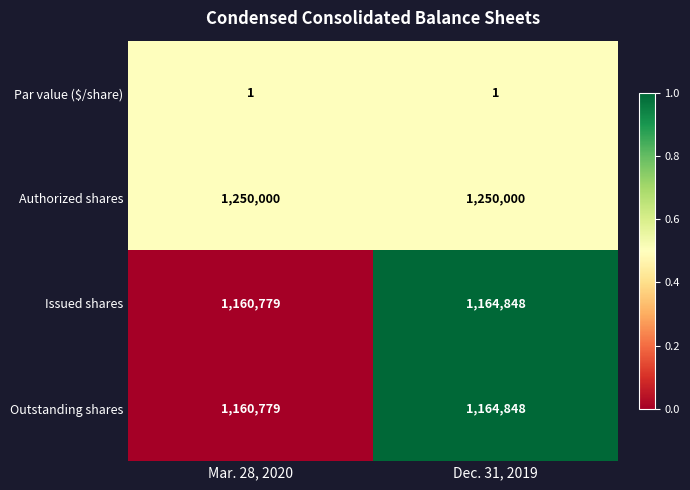

The value of Outstanding shares at Mar. 28, 2020 is 1941062. True or false?

False